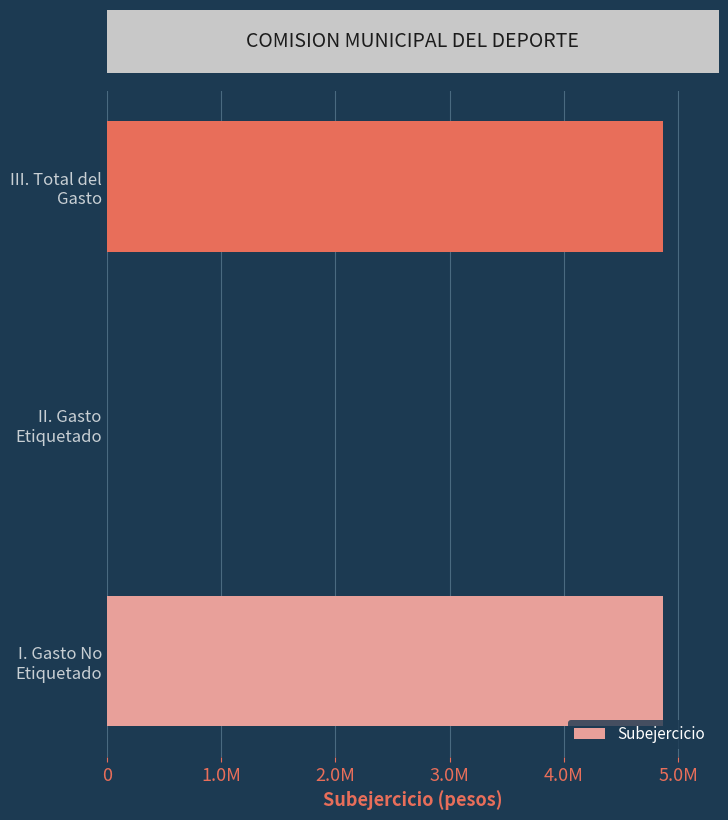

Are the bars grouped side by side (vs. stacked)?

No